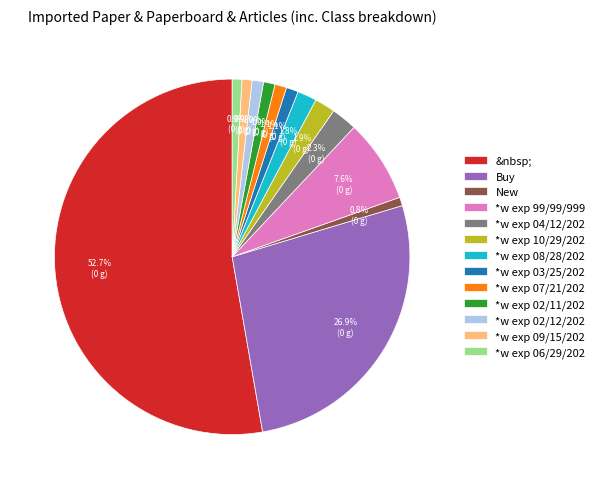

Is it true that *w exp 04/12/202 is 8% of the pie?

False